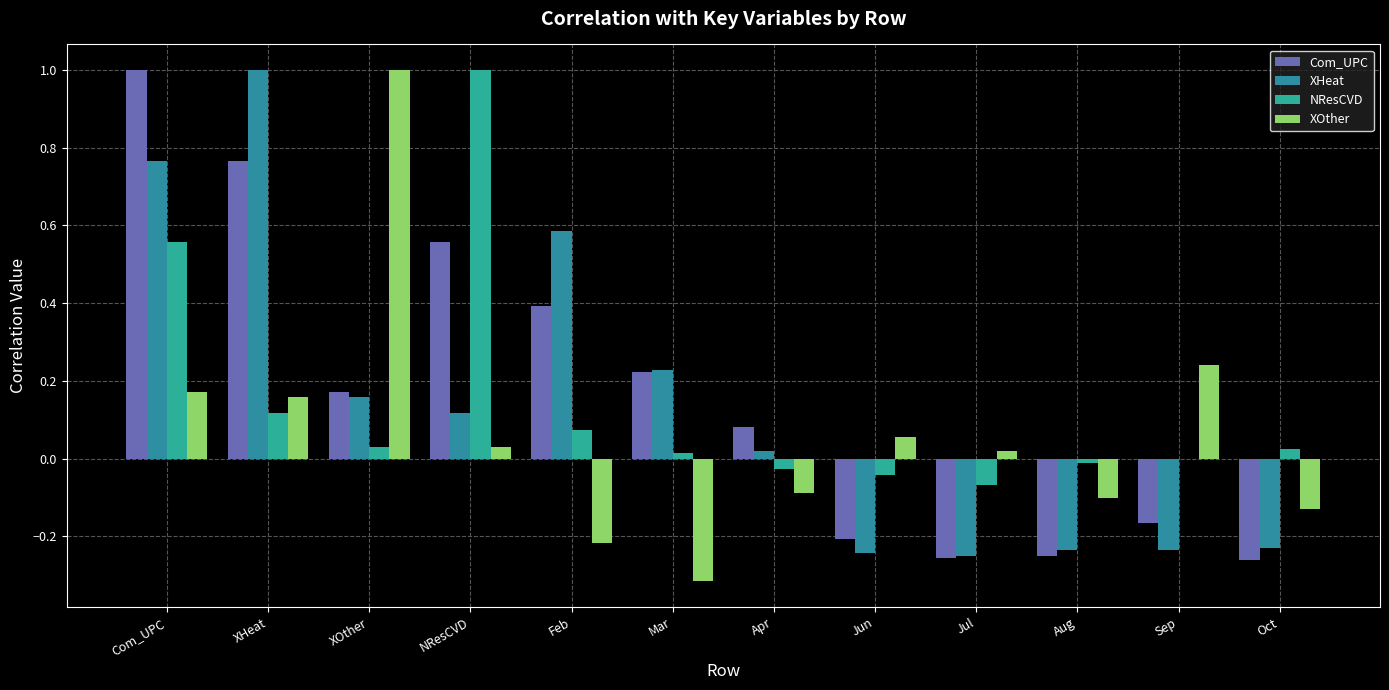

List the labels in order of XOther value, largest first.

XOther, Sep, Com_UPC, XHeat, Jun, NResCVD, Jul, Apr, Aug, Oct, Feb, Mar